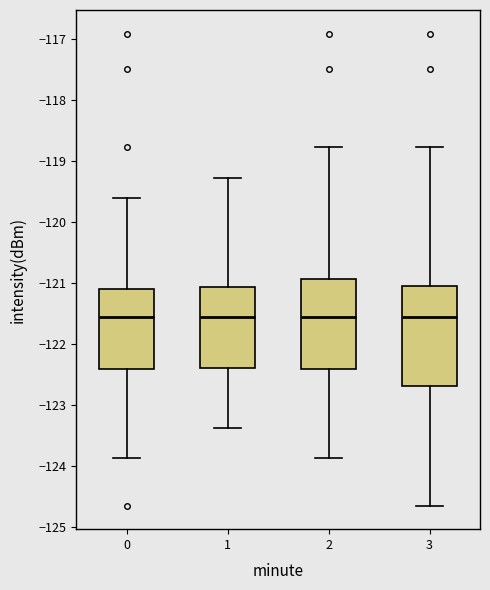

Where does the lower whisker of the box at x = 3 end on the y-axis? The values are not printed on the chart, so give them approximately, as read against the axis.

-124.7